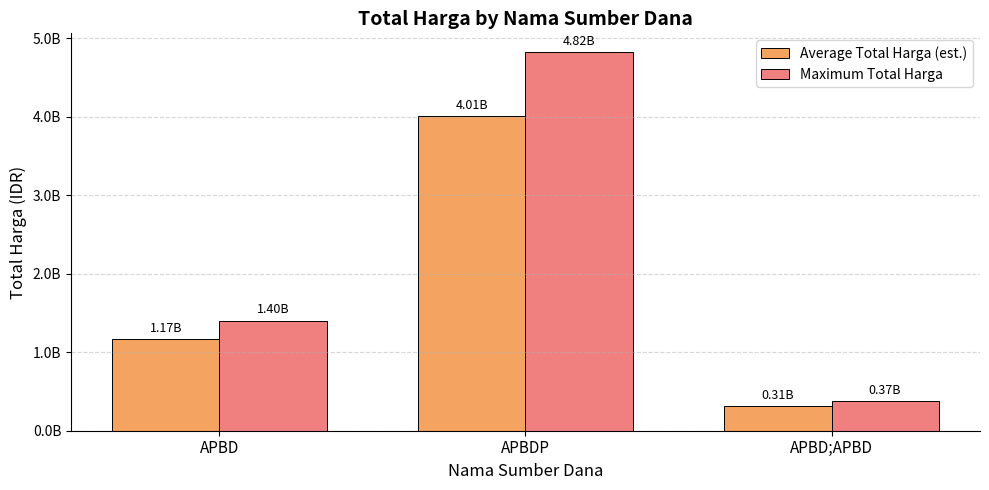

Rank the series at APBD from highest to lowest value.

Maximum Total Harga, Average Total Harga (est.)